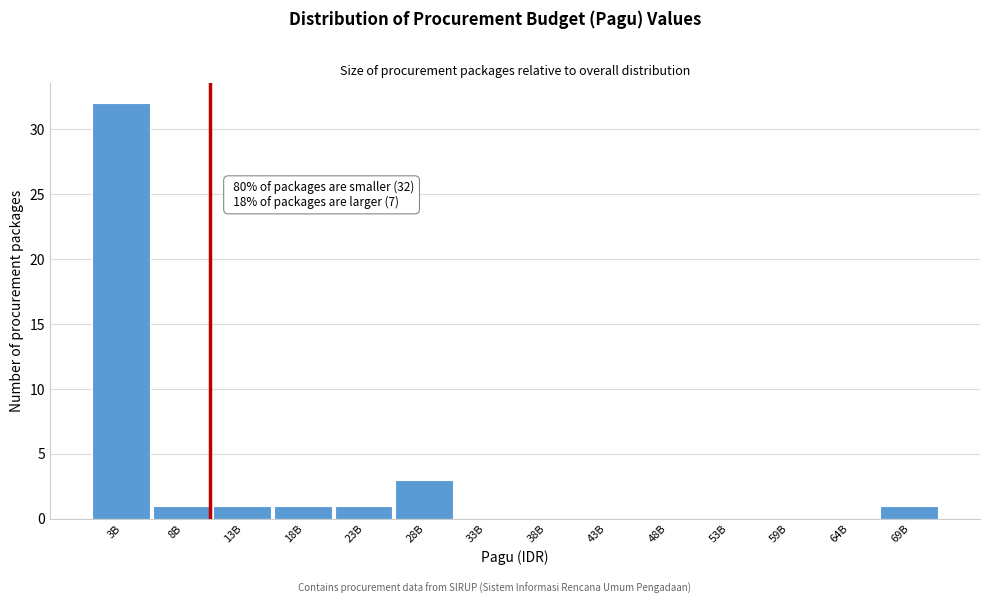

Reading left to right, what are all the values shown in this chart?

3B=32	8B=1	13B=1	18B=1	23B=1	28B=3	33B=0	38B=0	43B=0	48B=0	53B=0	59B=0	64B=0	69B=1